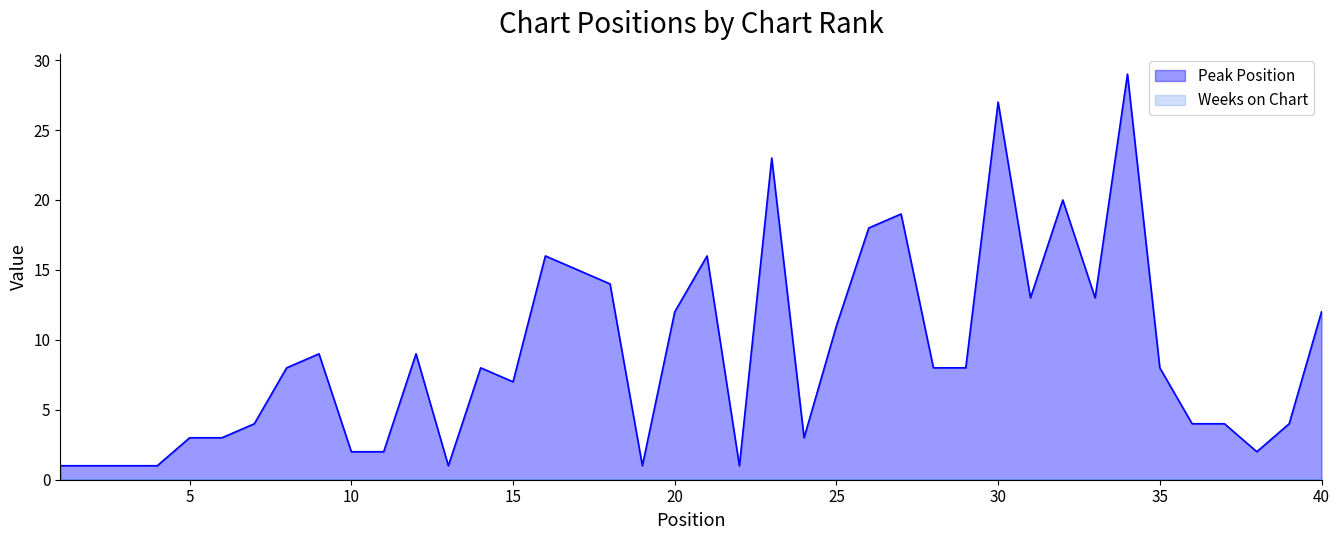

True or false: Peak Position has a value of 11 at 25.

True